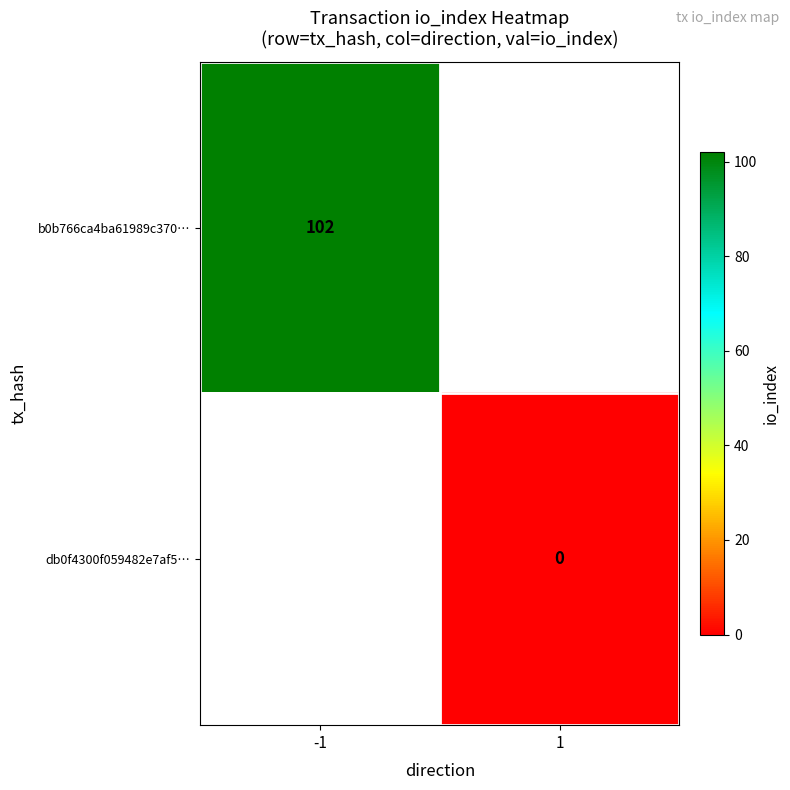

Is it true that b0b766ca4ba61989c370… equals 68.8 at -1?

False